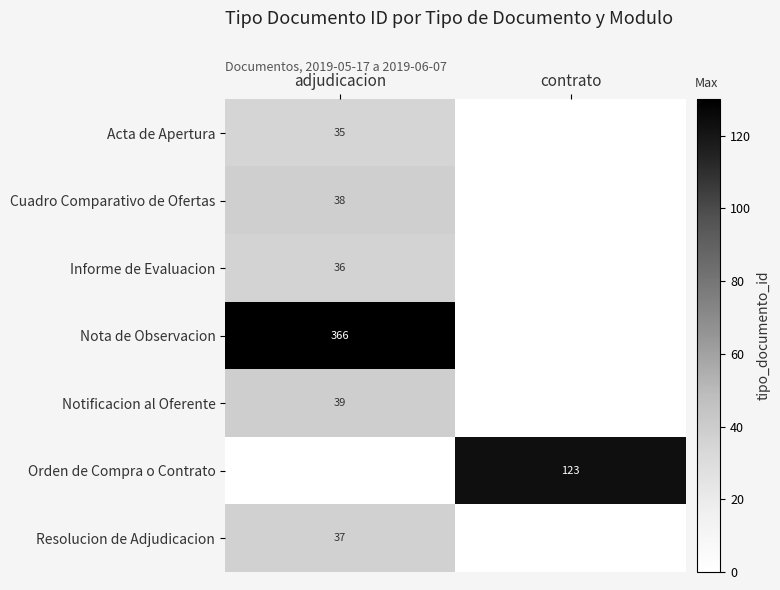

The Cuadro Comparativo de Ofertas series shows 11 at adjudicacion. True or false?

False